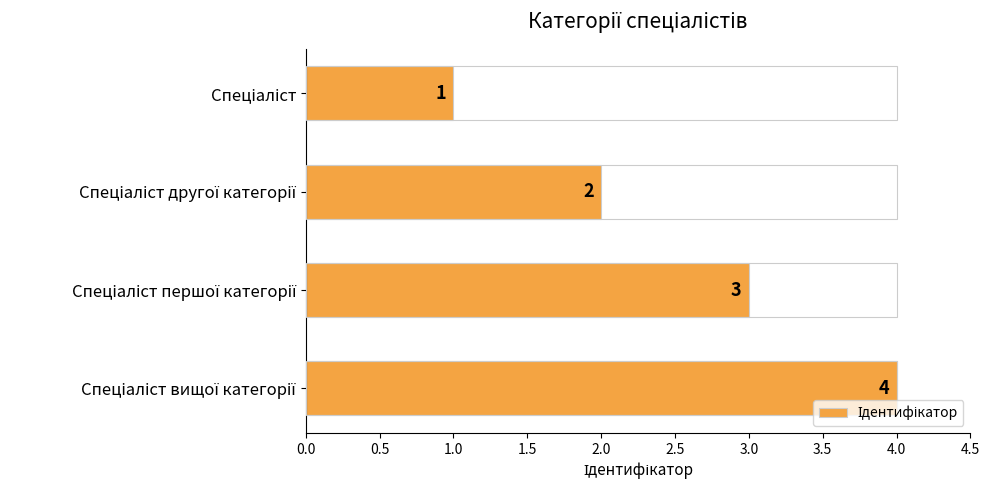

Count the values in the range 2 to 4.

3